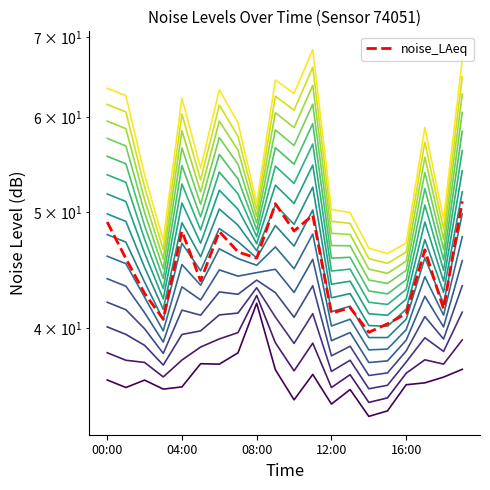

What is the minimum value shown in the chart?

39.7